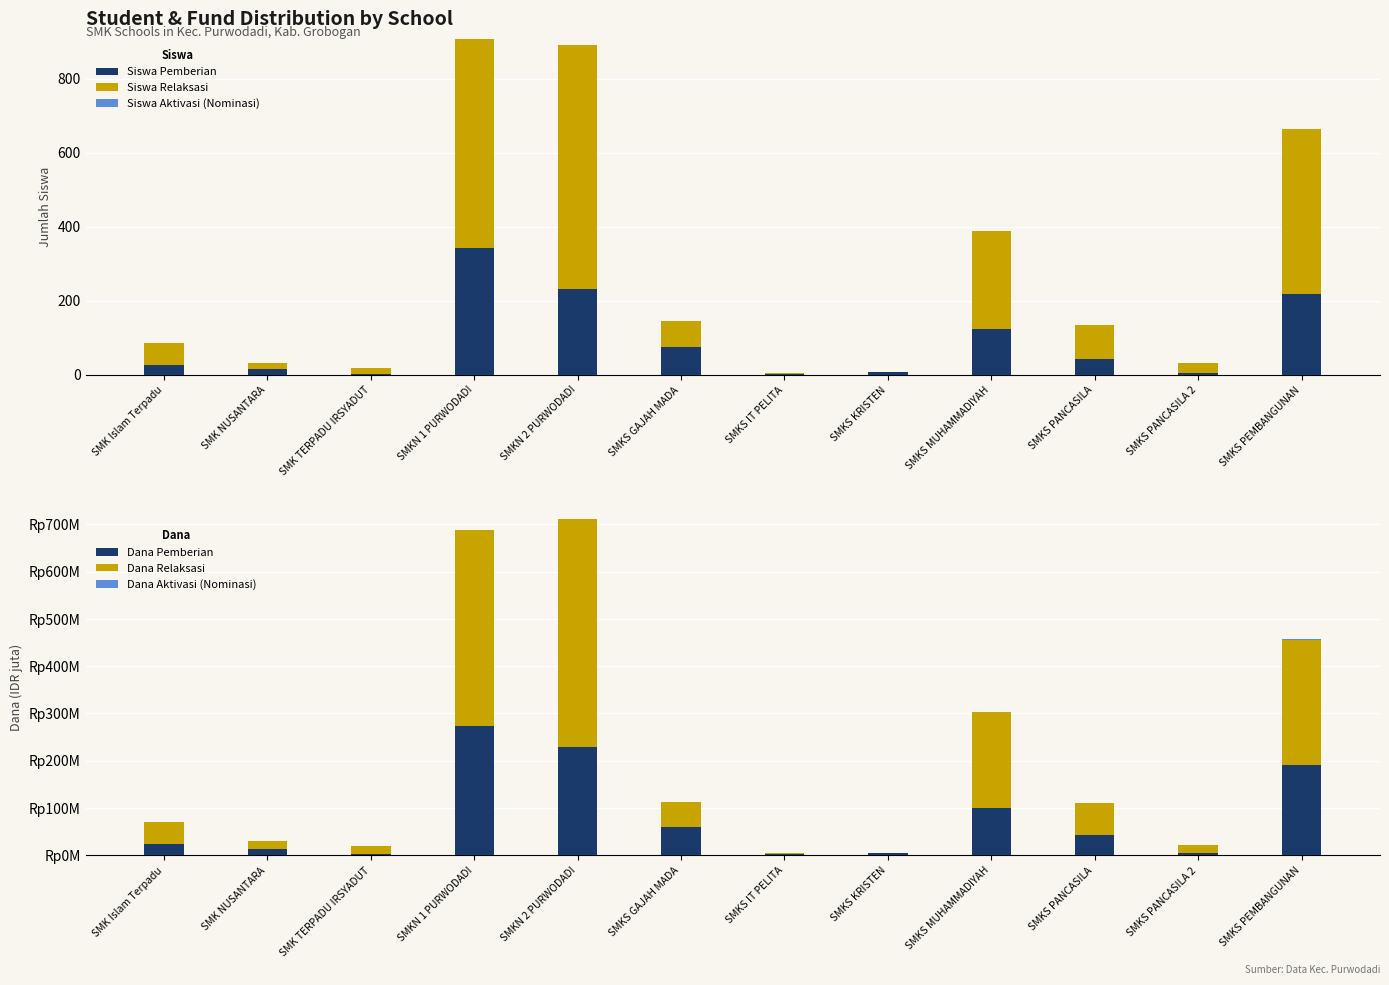

The value of Dana Aktivasi (Nominasi) at SMKS GAJAH MADA is 0.5. True or false?

False